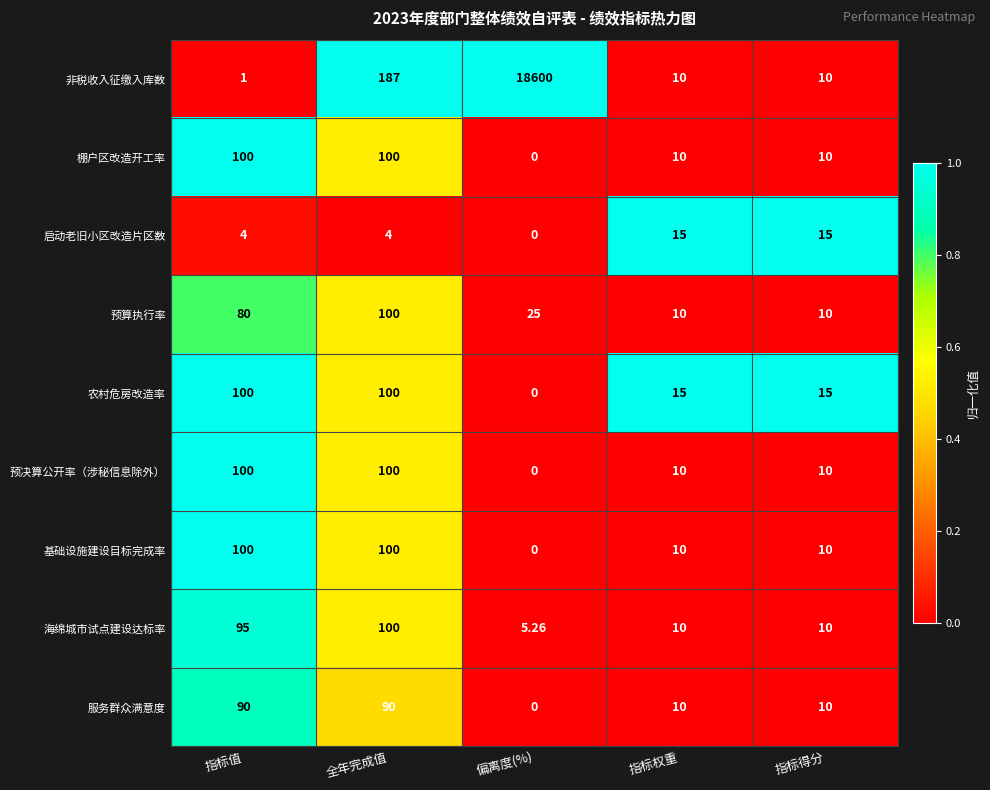

Which series has the widest spread of values?

非税收入征缴入库数